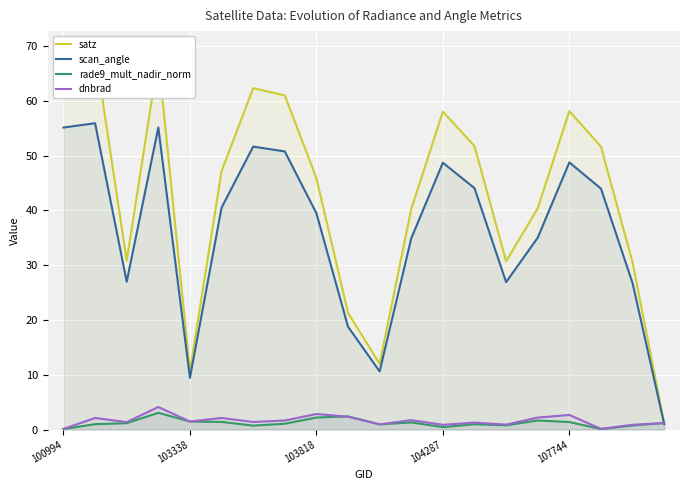

How many data points does each series have?

20